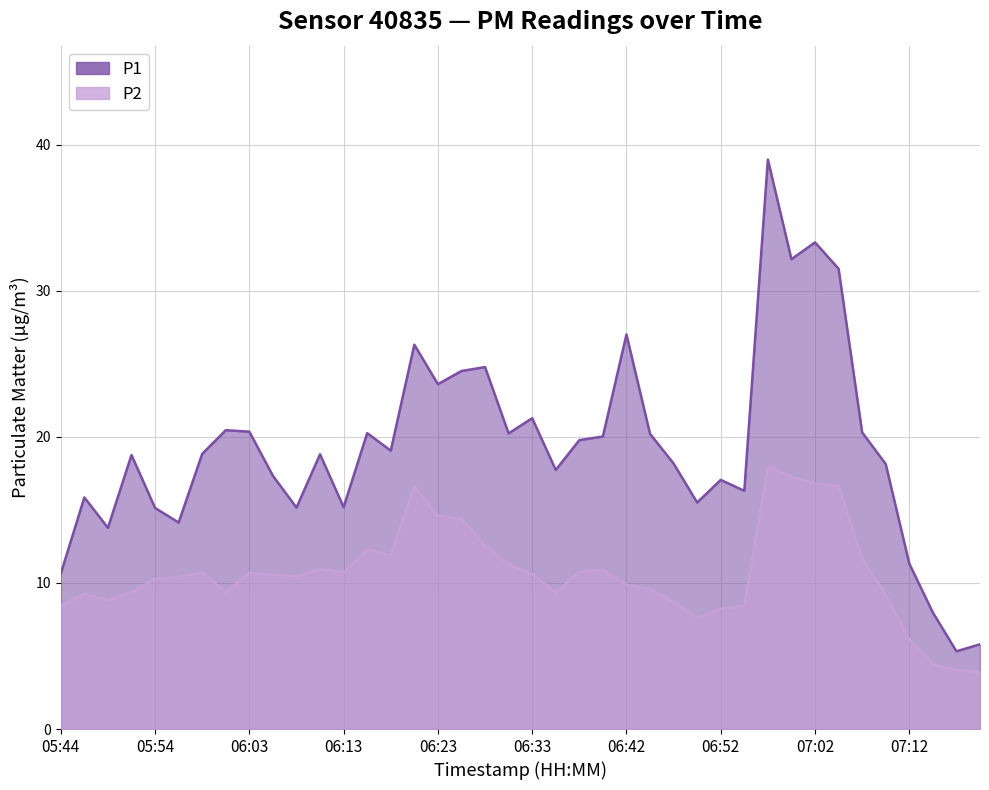

Where does the P1 series first go above 18?

05:51